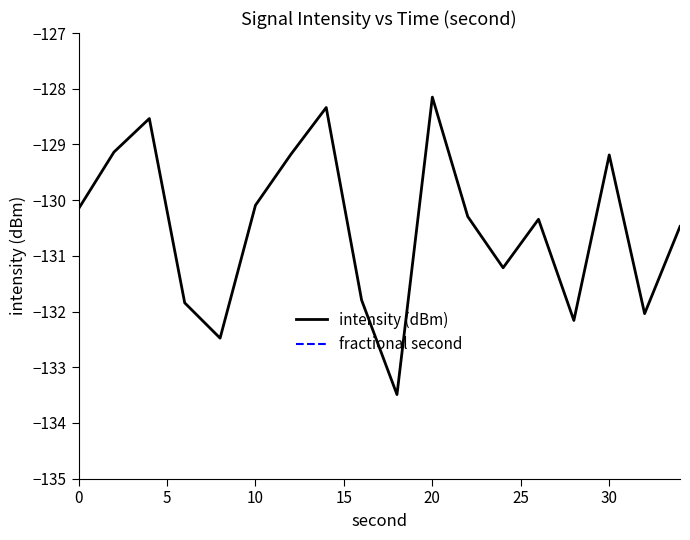

How many data points in intensity (dBm) are less than -130?

12